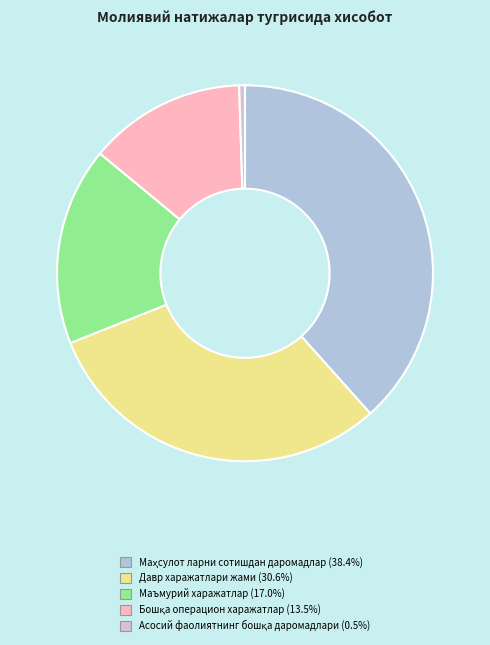

Is Маъмурий харажатлар the majority of the pie?

No